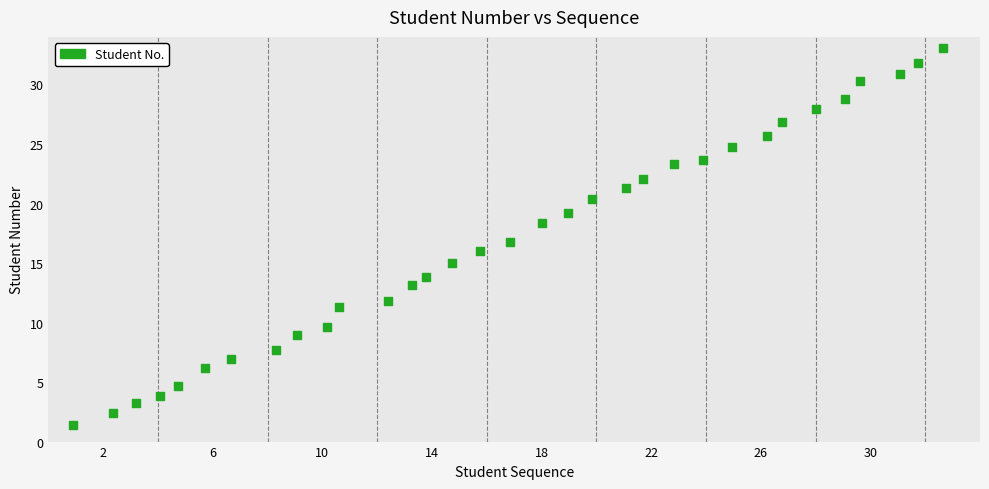

What is the range of Y values (max minus min)?

31.7